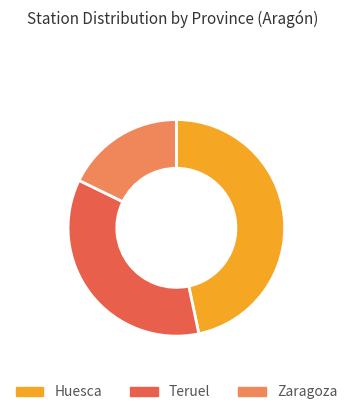

What is the largest slice in the pie chart?

Huesca